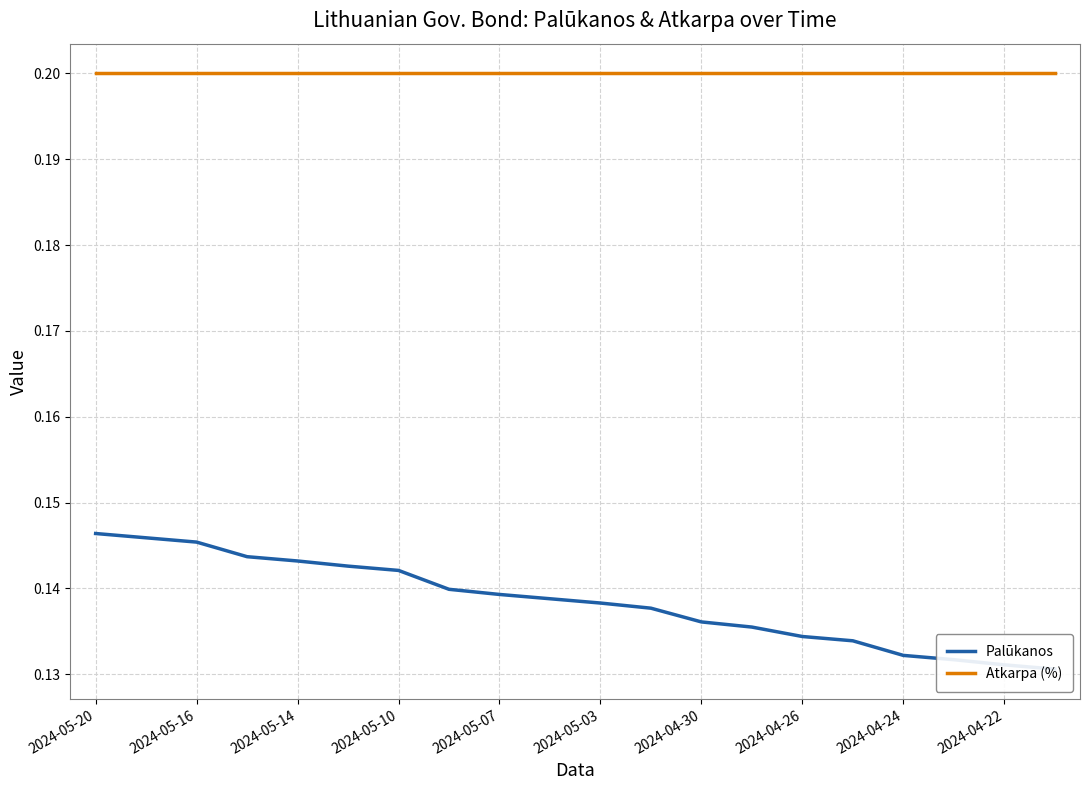

Reading left to right, what are all the values shown in this chart?

Palūkanos: 0.1	0.1	0.1	0.1	0.1	0.1	0.1	0.1	0.1	0.1	0.1	0.1	0.1	0.1	0.1	0.1	0.1	0.1	0.1	0.1
Atkarpa (%): 0.2	0.2	0.2	0.2	0.2	0.2	0.2	0.2	0.2	0.2	0.2	0.2	0.2	0.2	0.2	0.2	0.2	0.2	0.2	0.2